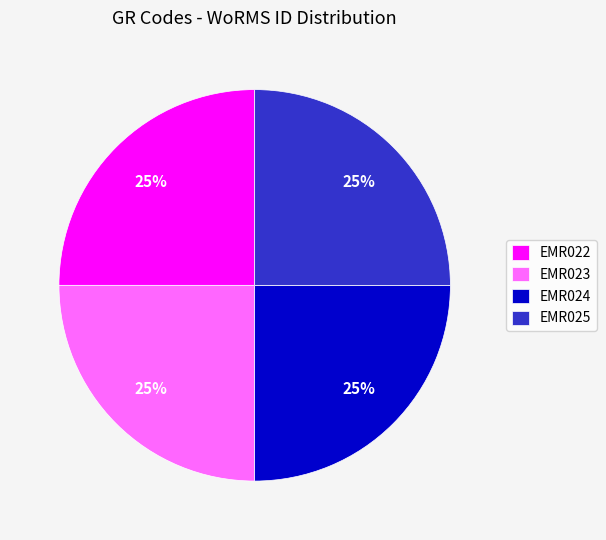

To the nearest percent, what is the combined percentage of EMR025 and EMR024?

50%